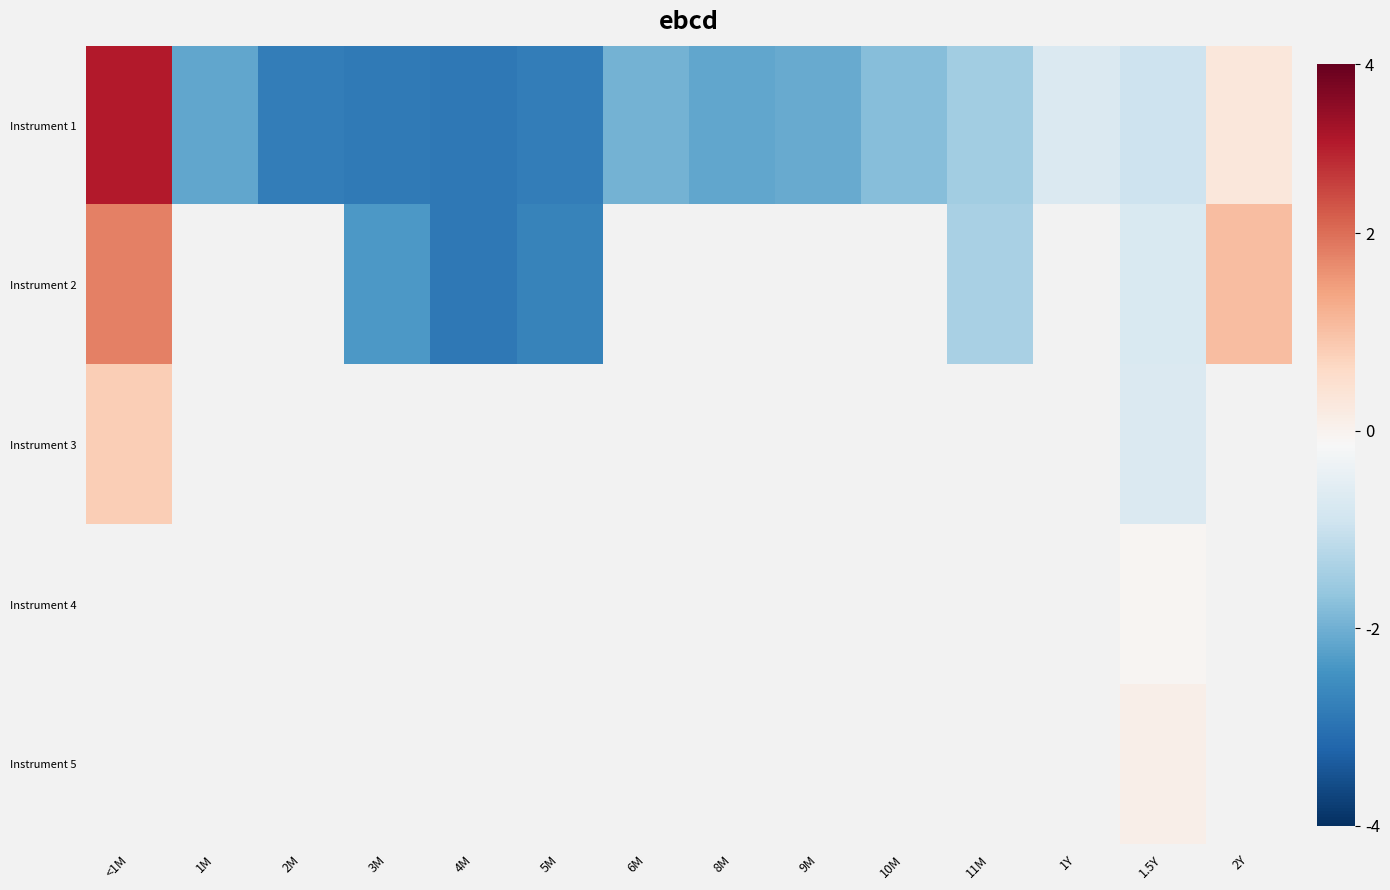

What is the greatest value displayed?

3.2